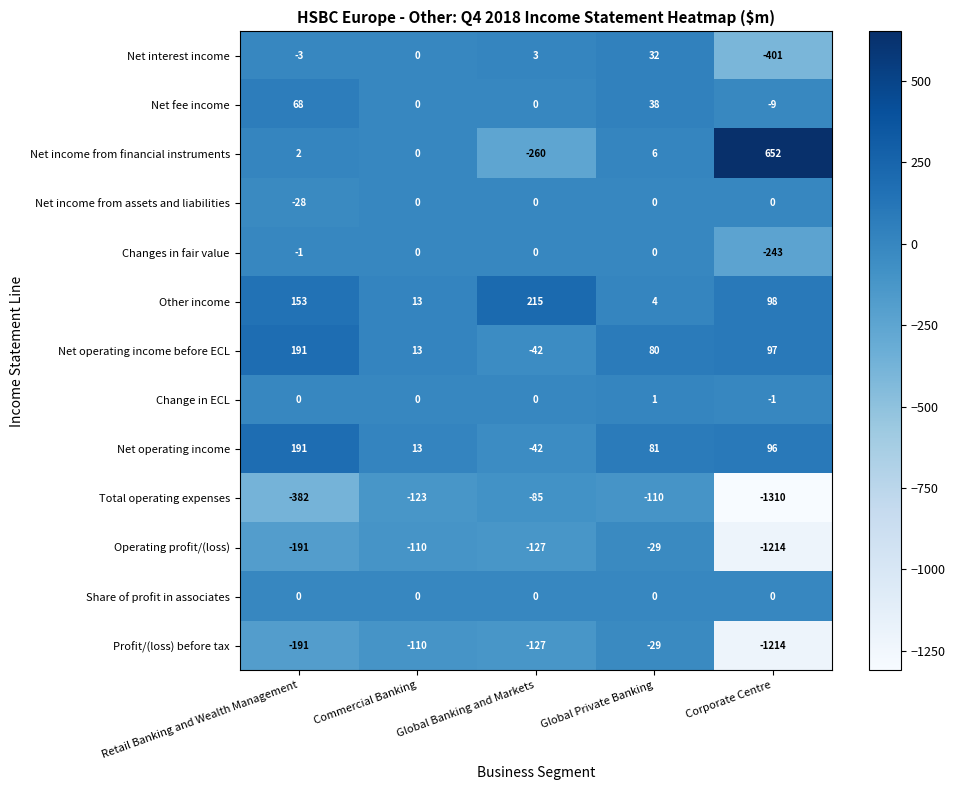

Which series has the largest total across all categories?

Other income